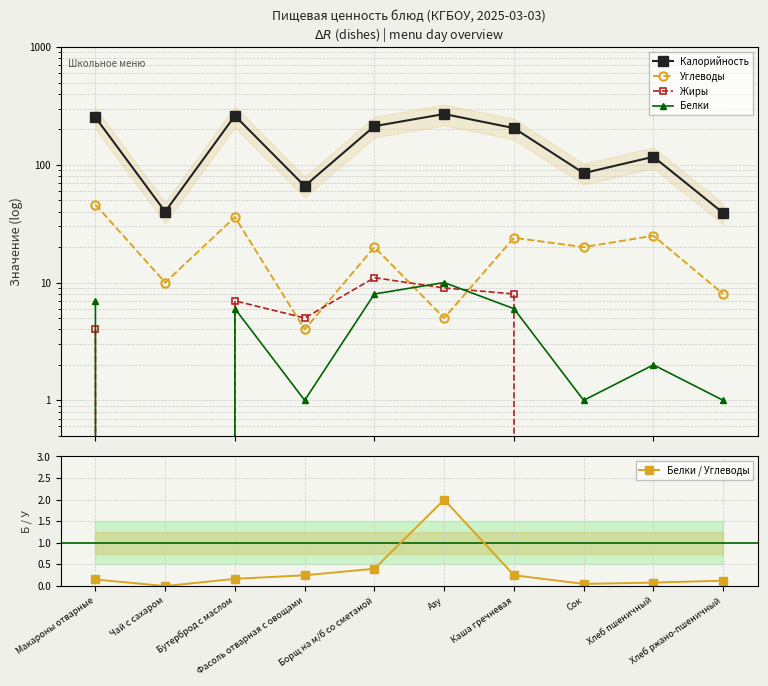

What is the sum of all Жиры values?

44.0